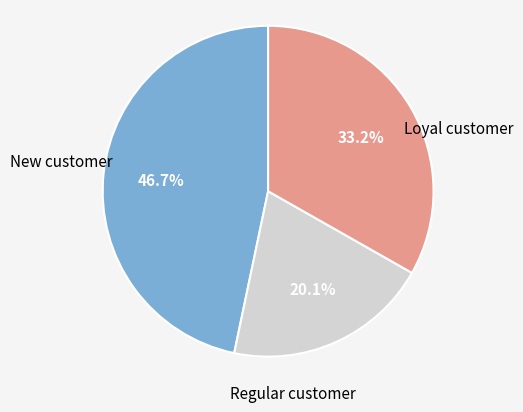

Is there any slice that represents more than half of the pie?

No